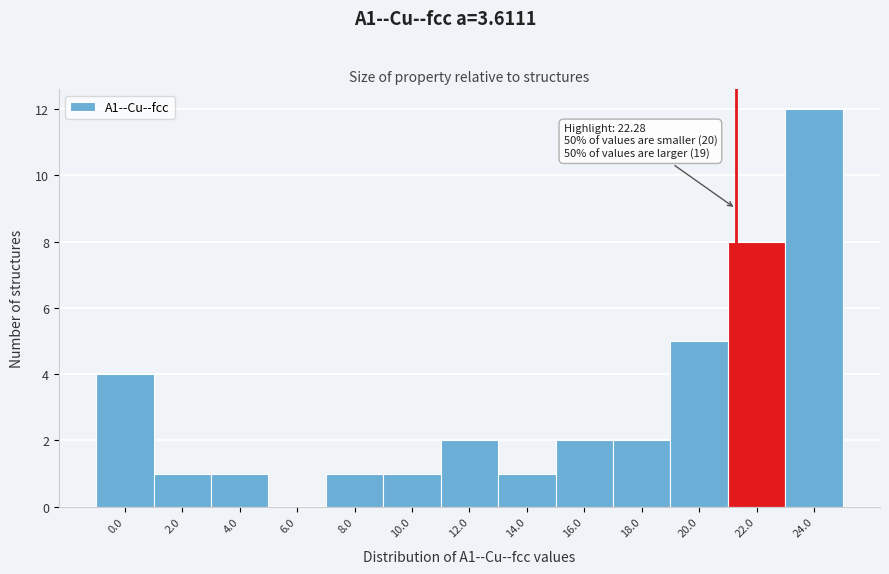

Reading left to right, list all the values displayed in this chart.

0.0=4	2.0=1	4.0=1	6.0=0	8.0=1	10.0=1	12.0=2	14.0=1	16.0=2	18.0=2	20.0=5	22.0=8	24.0=12